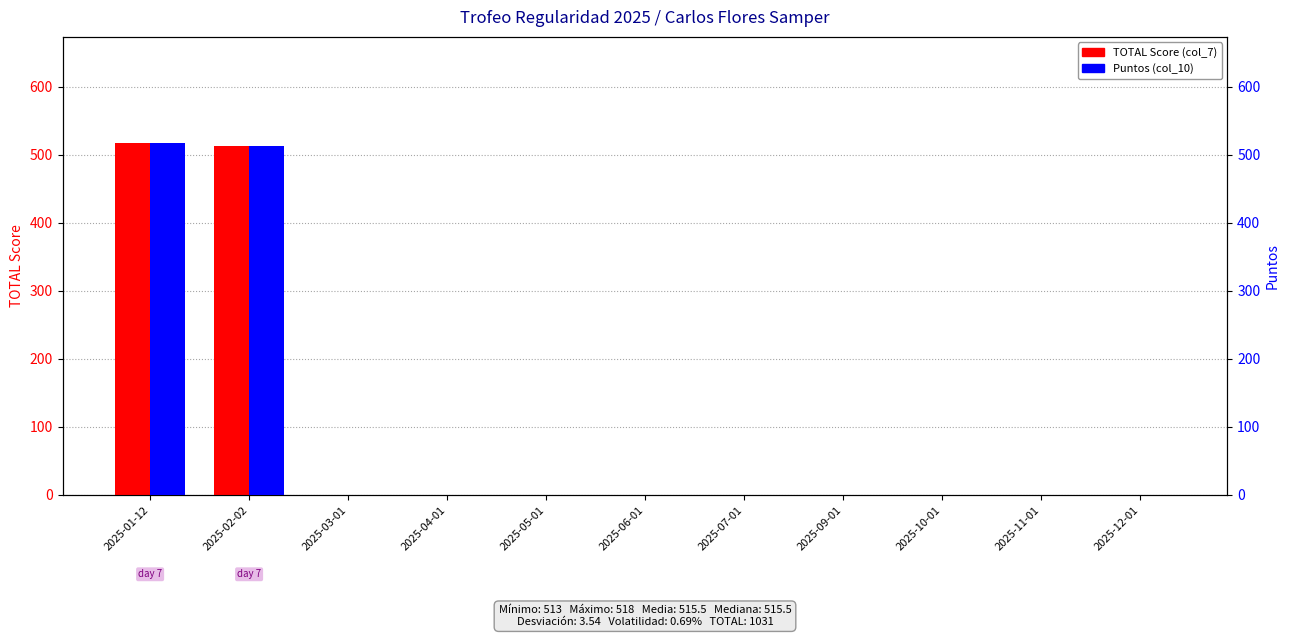

At which label does Puntos (col_10) reach its minimum?

2025-03-01